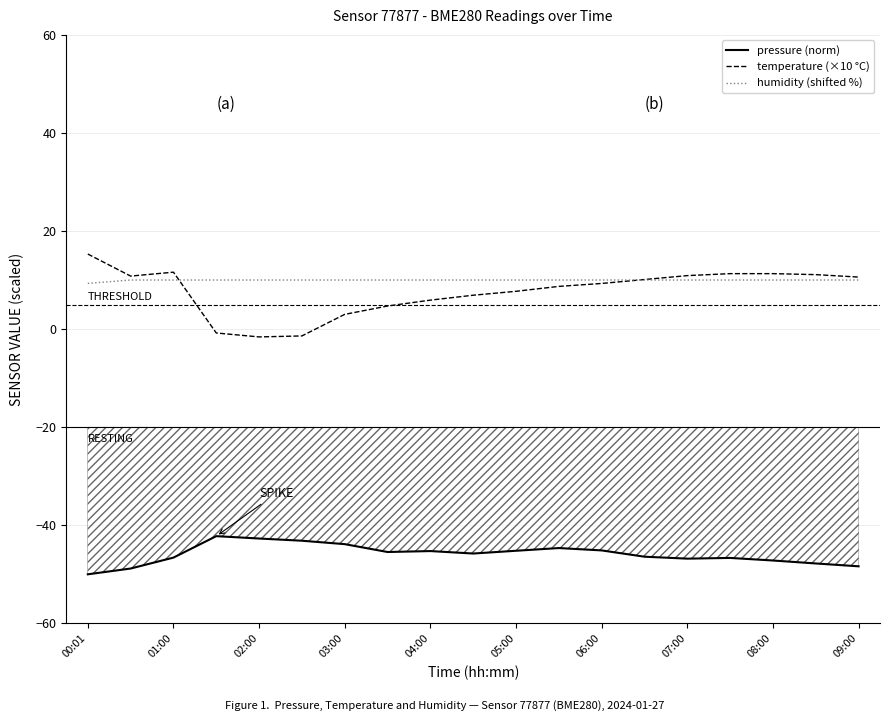

List the series in order of their peak value, lowest first.

pressure (norm), humidity (shifted %), temperature (×10 °C)